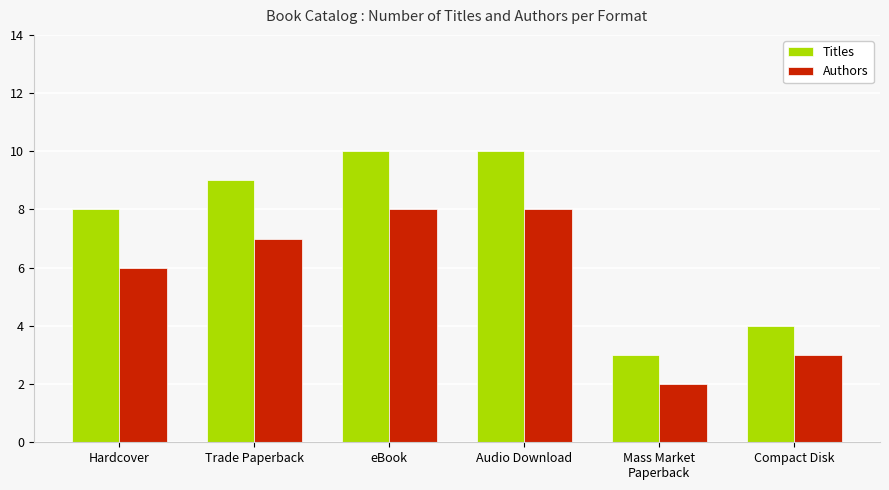

How many data points does each series have?

6